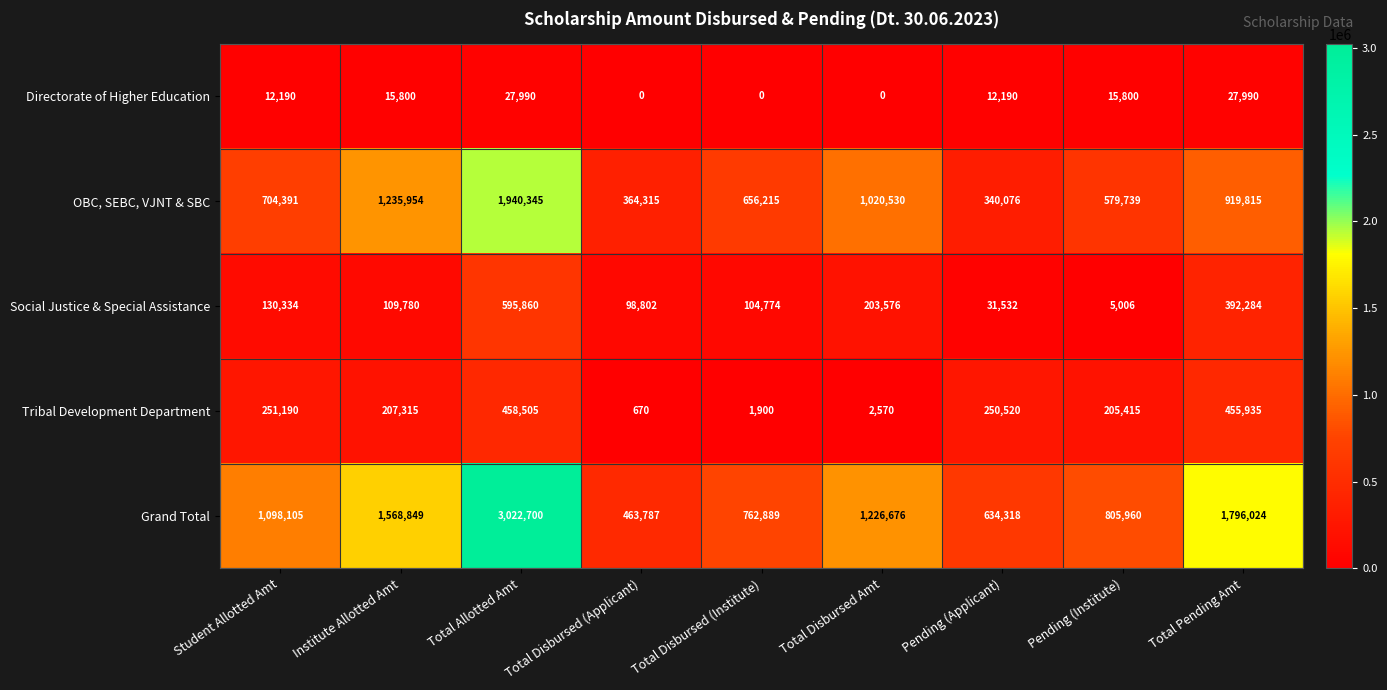

Which series has the largest total across all categories?

Grand Total